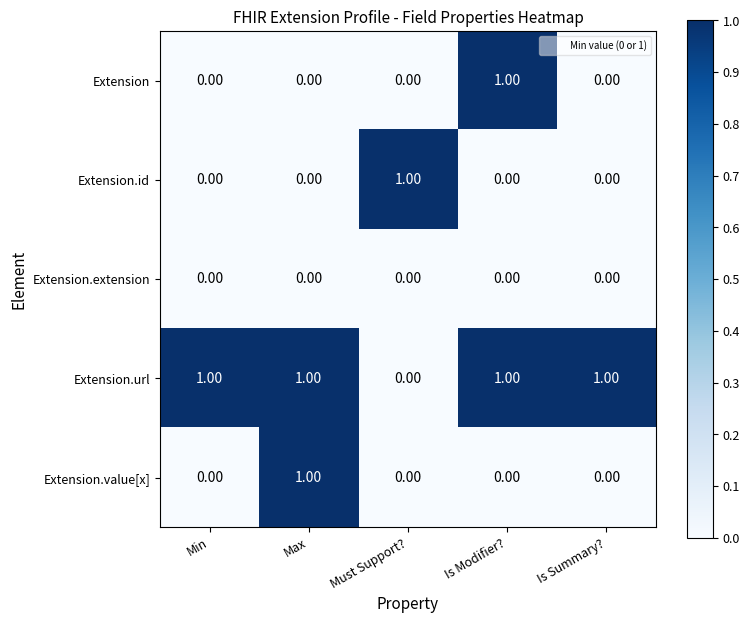

Which series has the largest total across all categories?

Extension.url